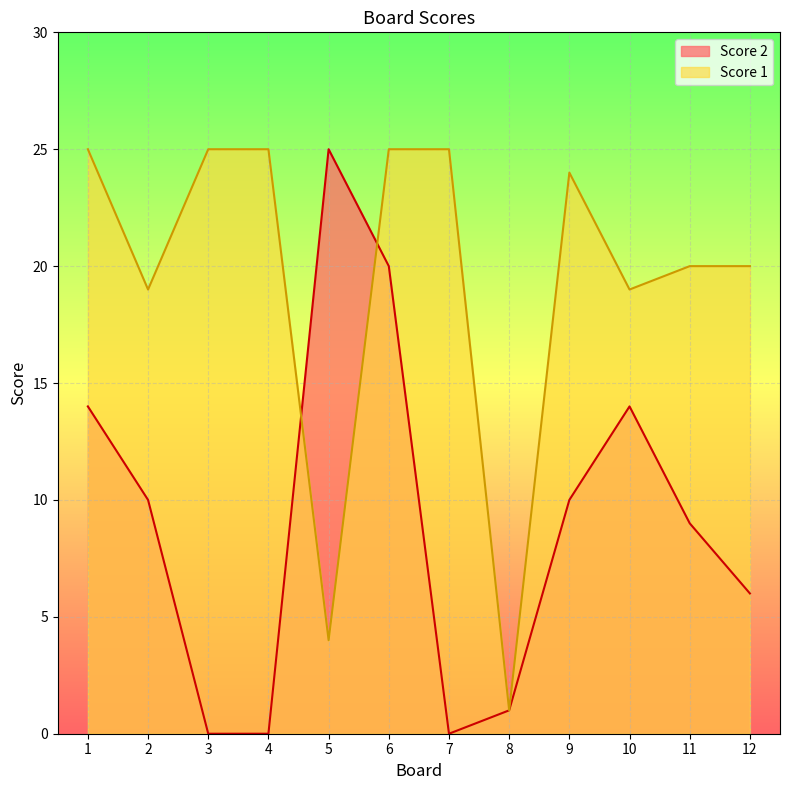

True or false: Score 2 has a value of -11 at 3.

False